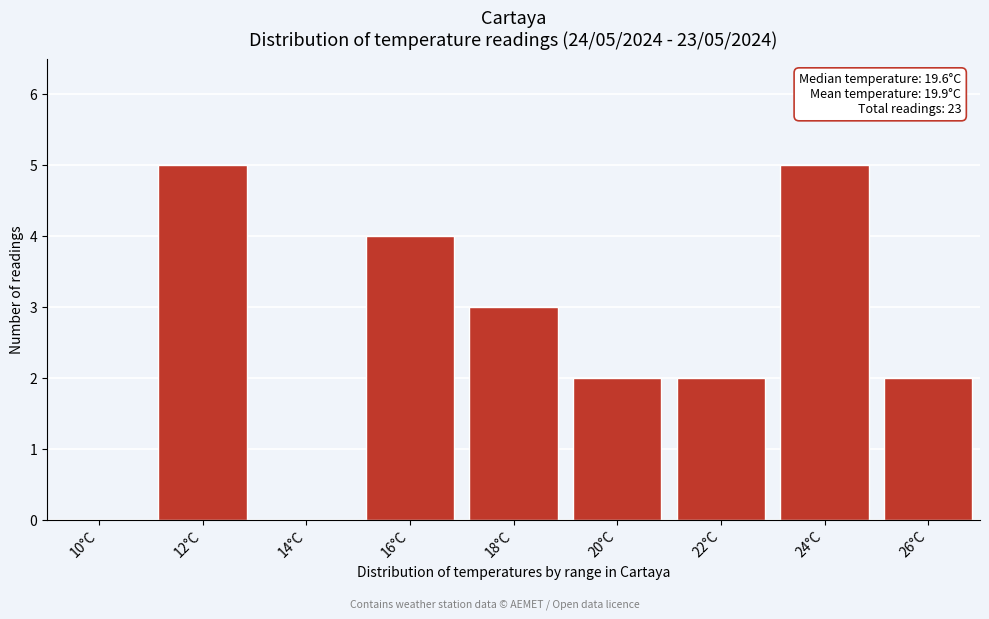

Reading left to right, what are all the values shown in this chart?

10°C=0	12°C=5	14°C=0	16°C=4	18°C=3	20°C=2	22°C=2	24°C=5	26°C=2